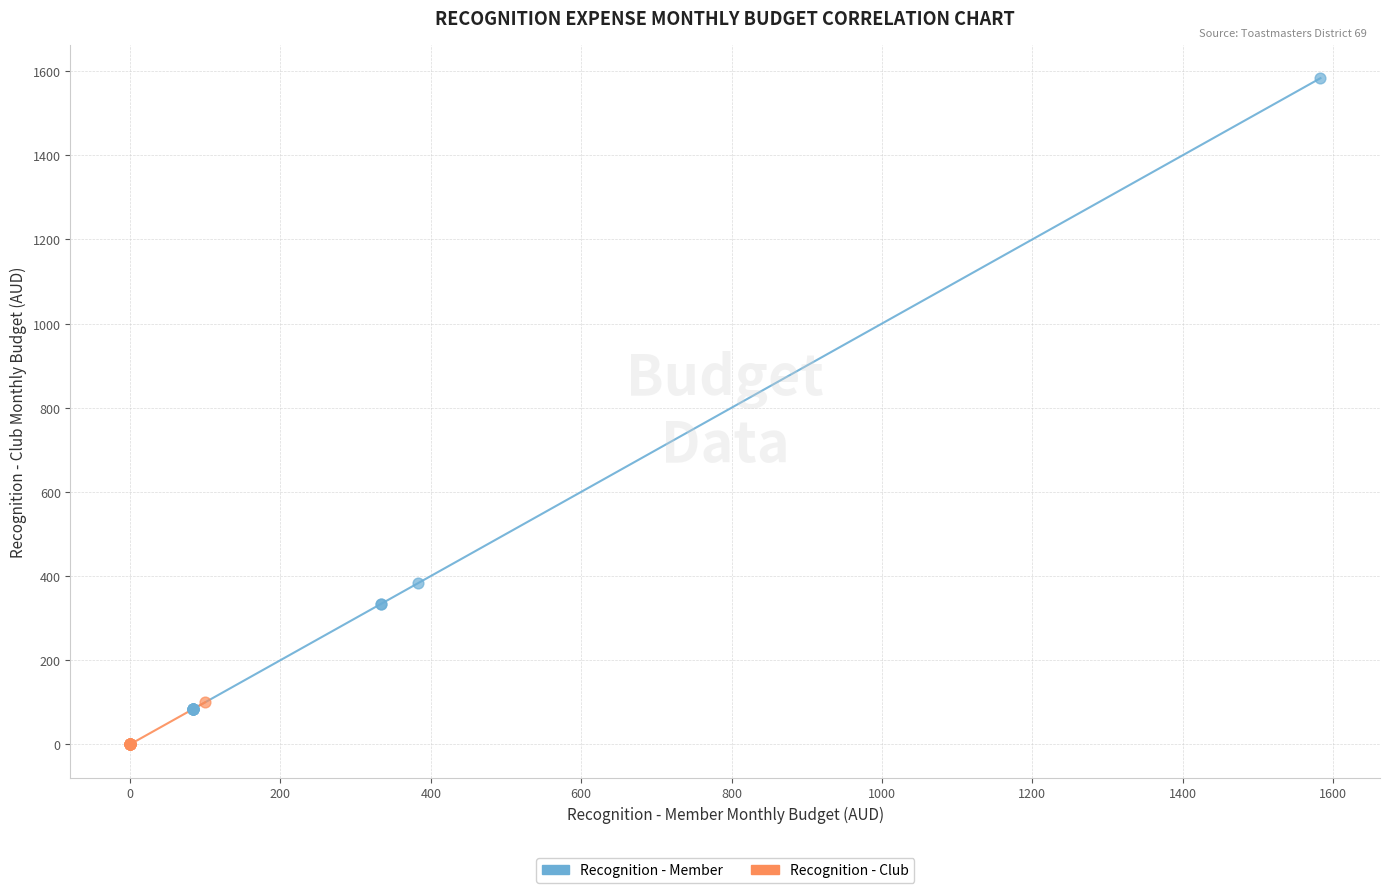

Which series reaches the minimum Y coordinate?

Recognition - Club